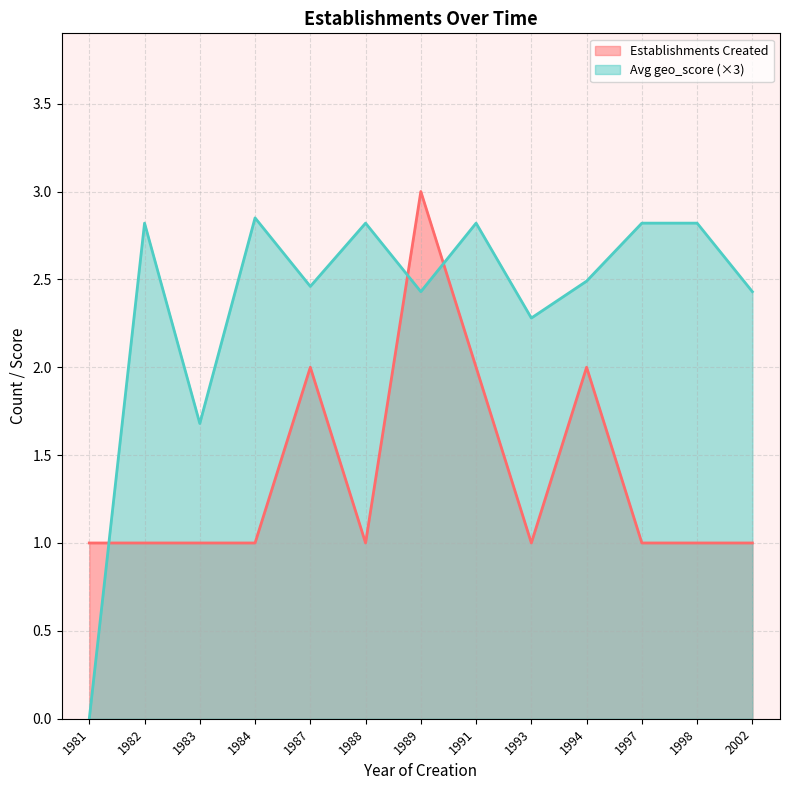

At which category does Establishments Created reach its first local peak?

1987